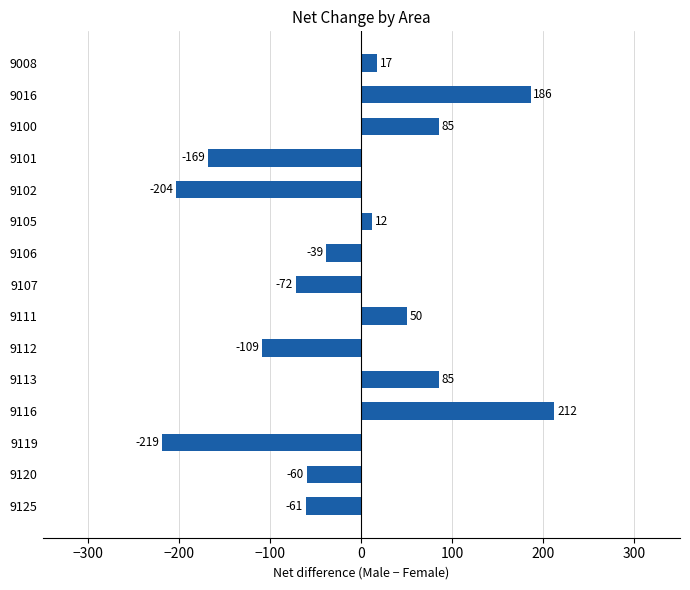

How many distinct data groups are displayed?

1